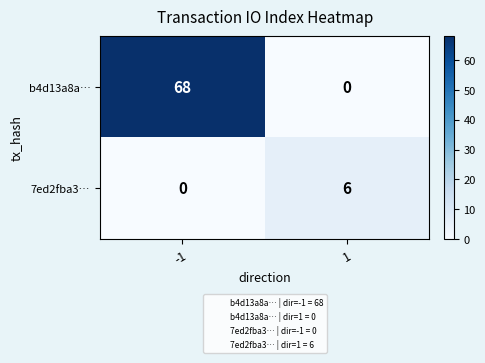

Which series has the largest total across all categories?

b4d13a8a…